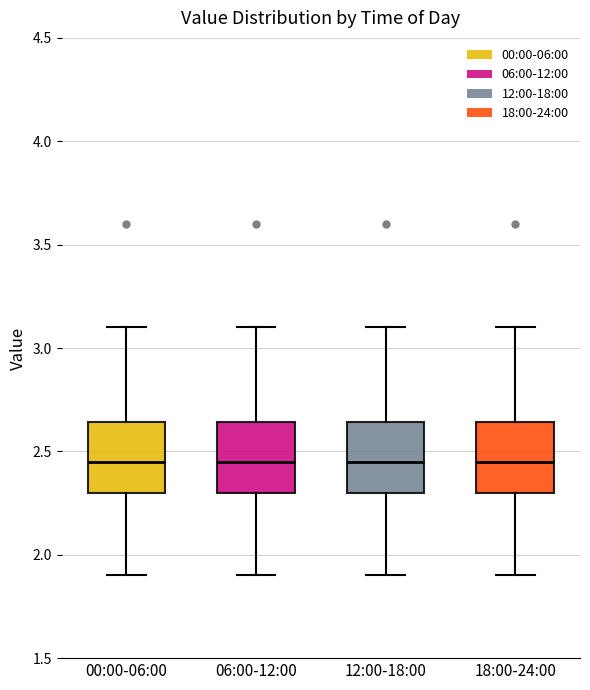

Reading left to right, transcribe this box plot: for each box, give where its median line is, the range the box spans, and where its two whiskers end, as read against the y-axis. The values are not printed on the chart, so give them approximately, as read against the axis.

00:00-06:00: median 2.45, box 2.30 to 2.65, whiskers 1.90 to 3.10
06:00-12:00: median 2.45, box 2.30 to 2.65, whiskers 1.90 to 3.10
12:00-18:00: median 2.45, box 2.30 to 2.65, whiskers 1.90 to 3.10
18:00-24:00: median 2.45, box 2.30 to 2.65, whiskers 1.90 to 3.10